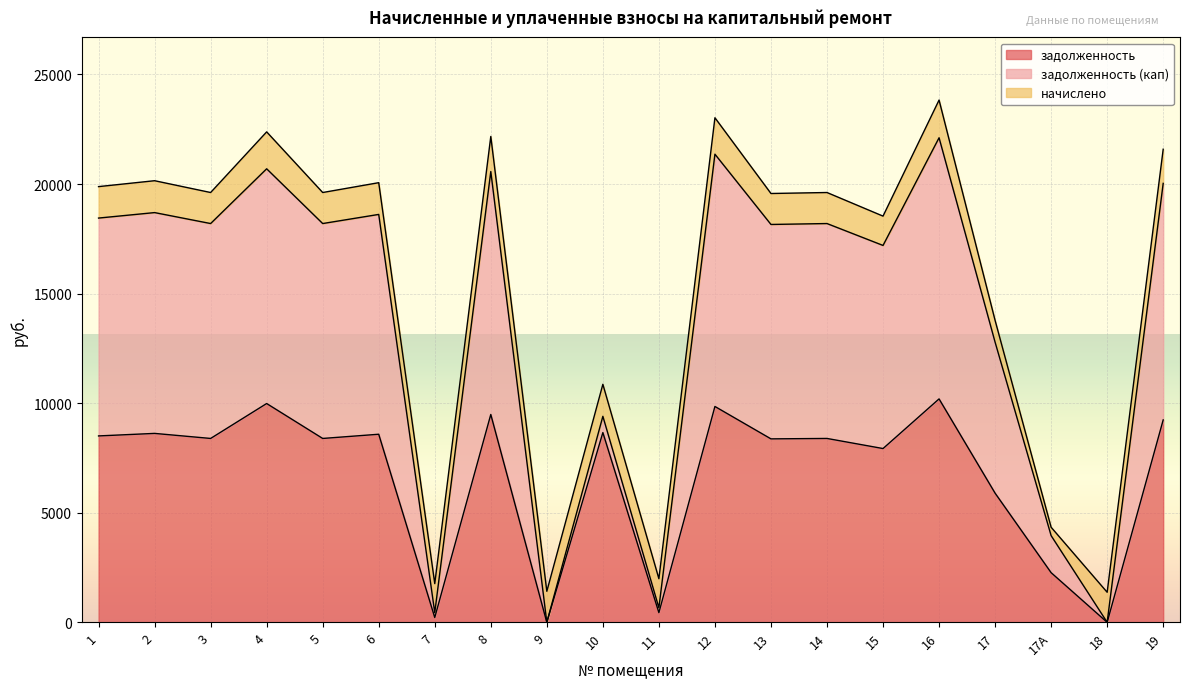

What is the difference between the maximum and minimum values in the начислено series?

1338.1